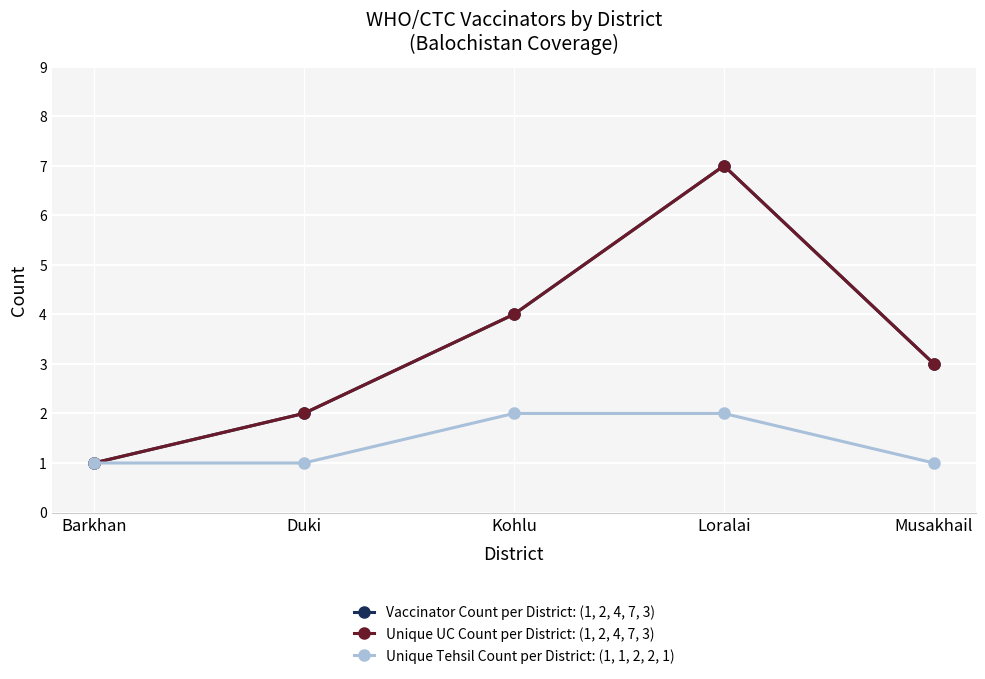

Is this an area chart (filled region under the line)?

No